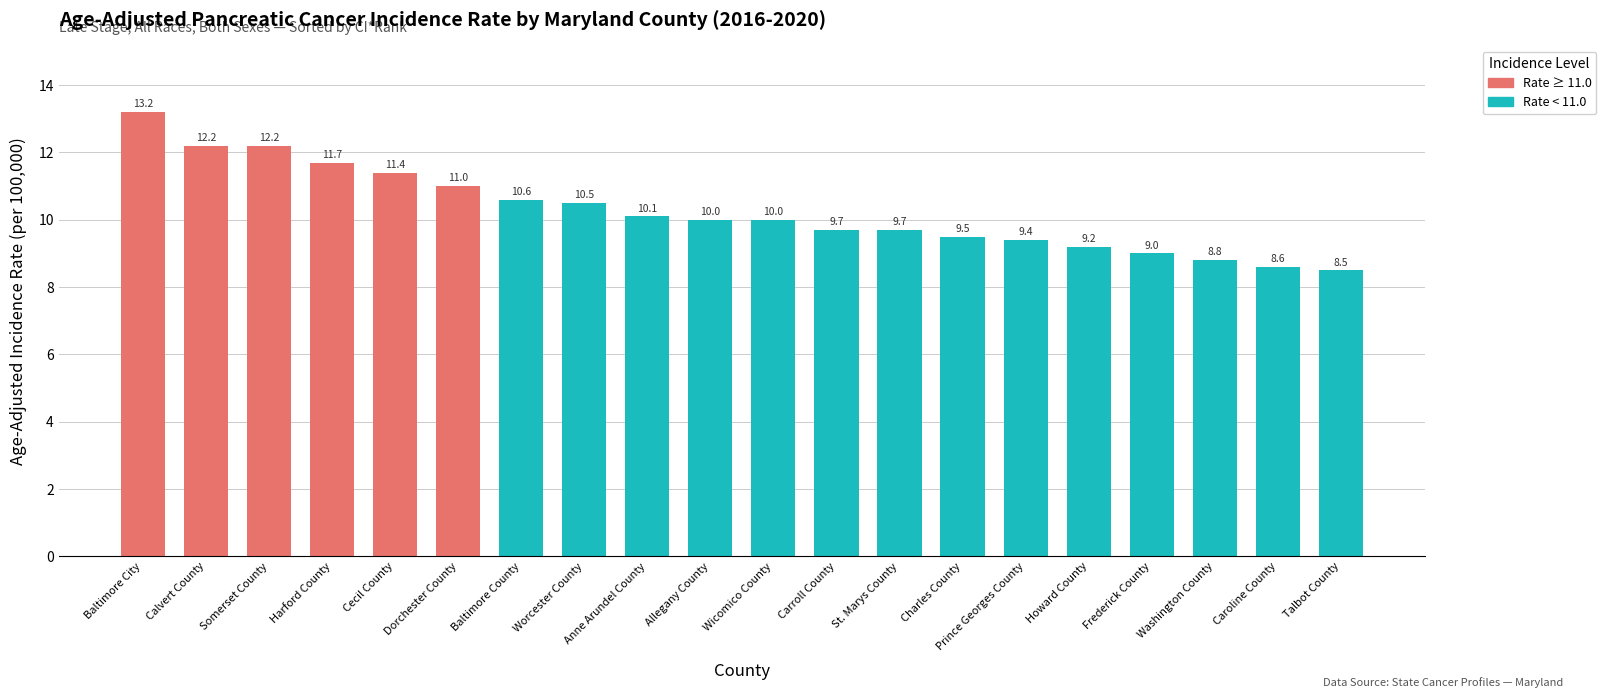

Is it true that the value at Dorchester County is 3.8?

False